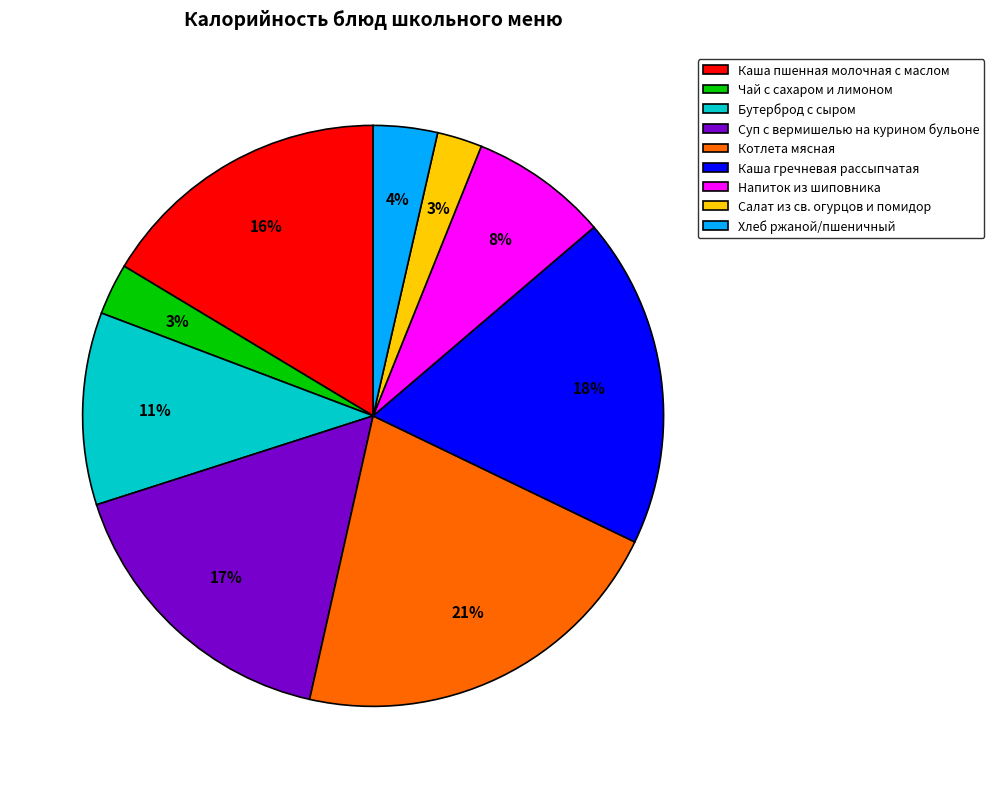

Combined, do Напиток из шиповника and Суп с вермишелью на курином бульоне account for over 50%?

No